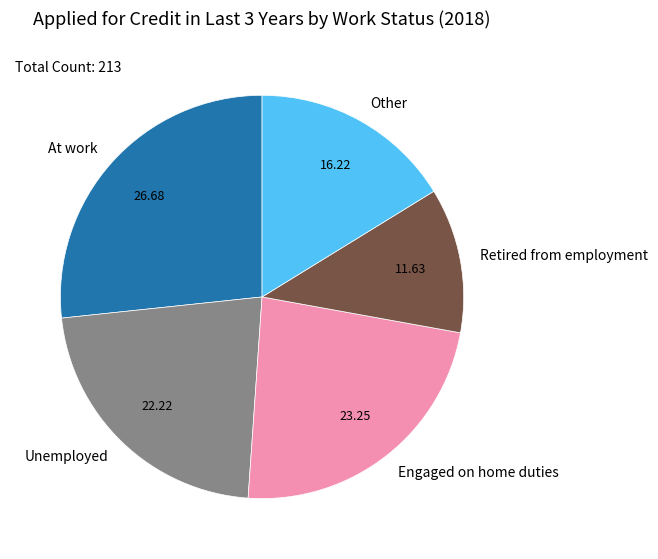

Which has a higher value, Engaged on home duties or Retired from employment?

Engaged on home duties